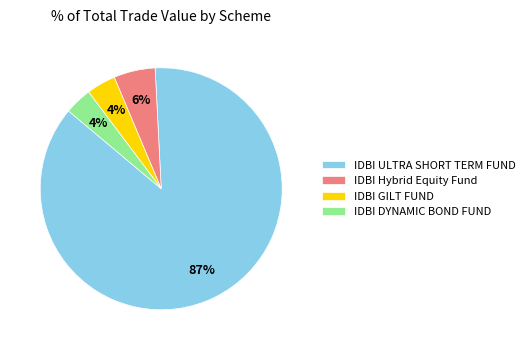

Between IDBI ULTRA SHORT TERM FUND and IDBI GILT FUND, which is larger?

IDBI ULTRA SHORT TERM FUND